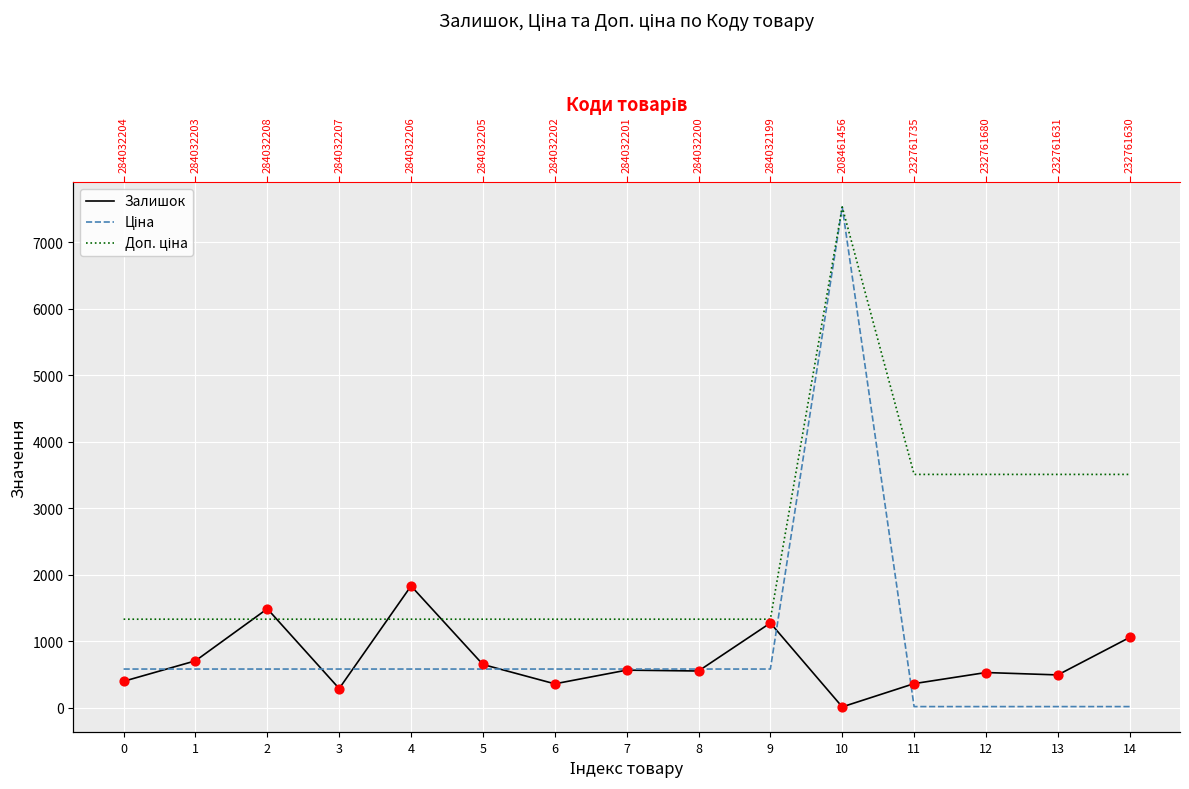

Which series reaches the minimum Y coordinate?

Залишок